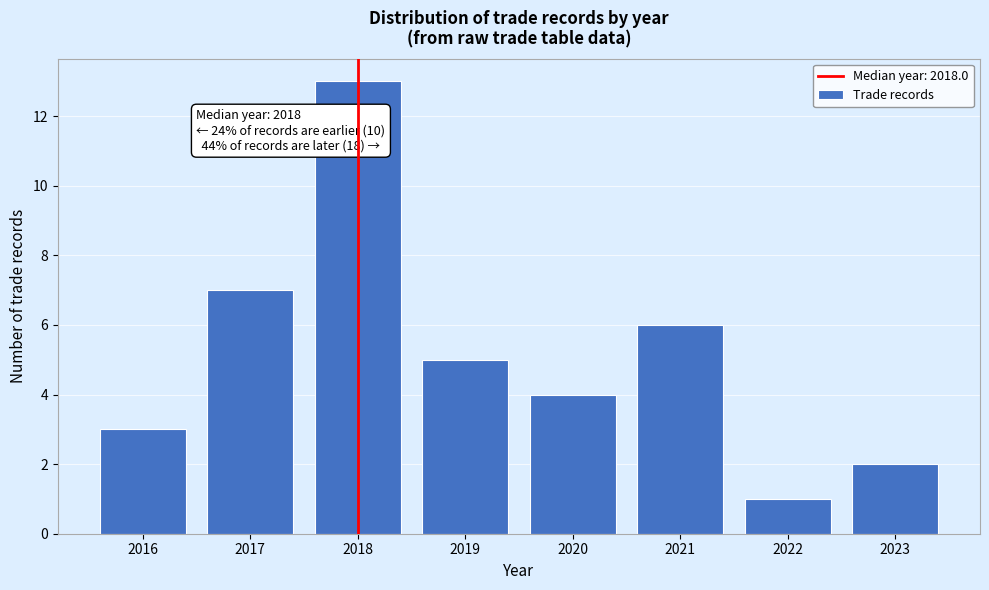

Reading right to left, what are all the values shown in this chart?

2023=2	2022=1	2021=6	2020=4	2019=5	2018=13	2017=7	2016=3